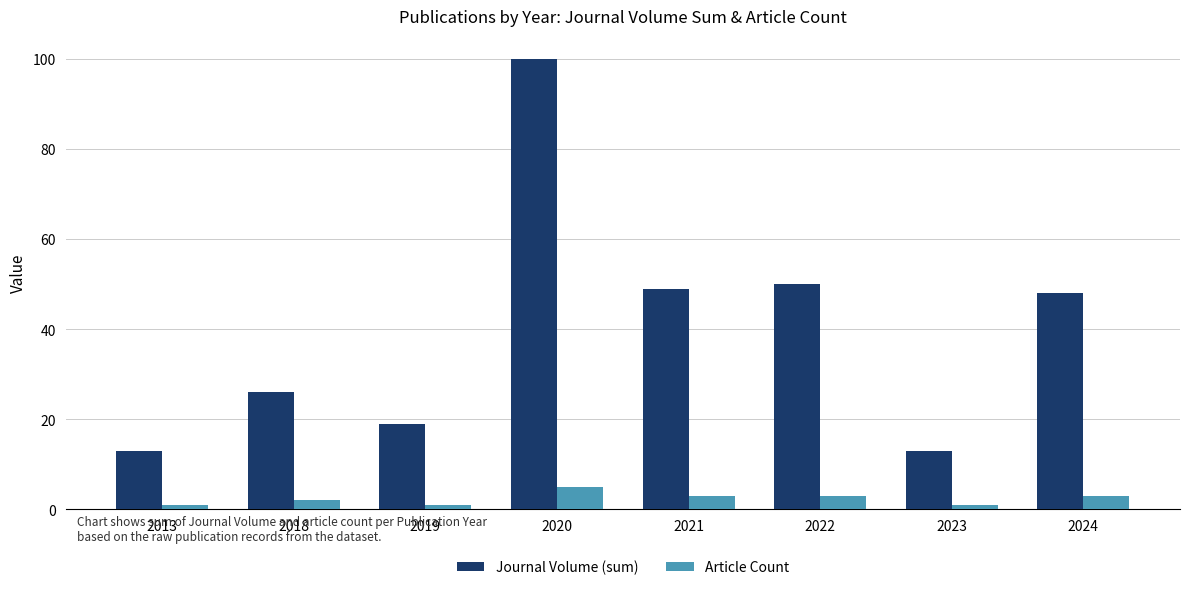

Are the bars horizontal?

No